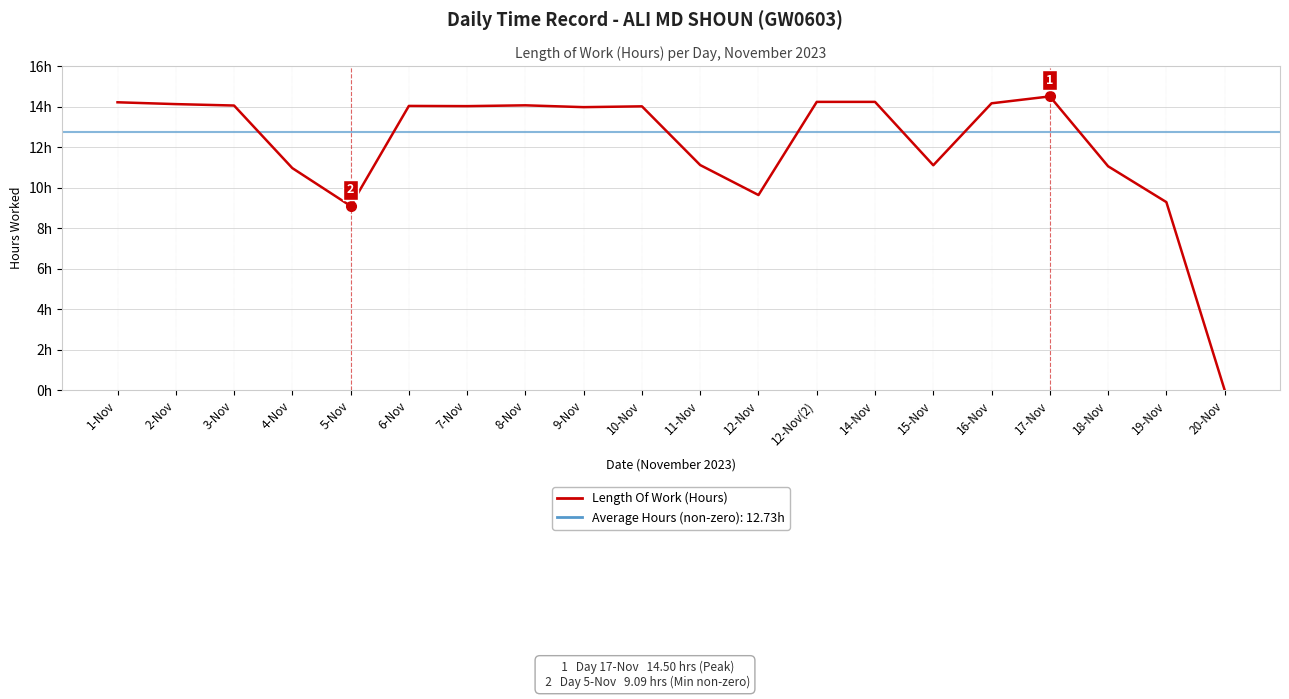

Where is the first local minimum?

5-Nov